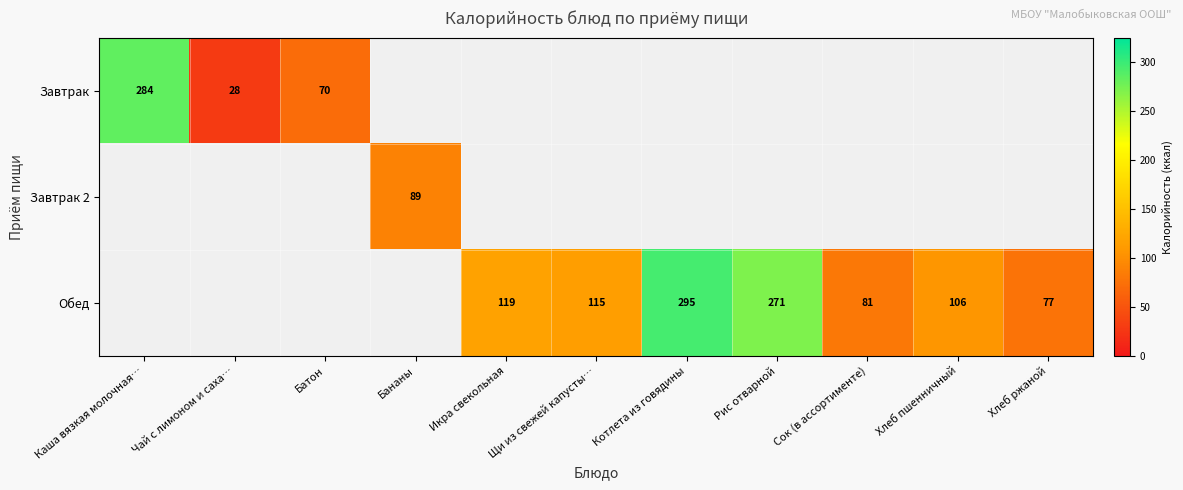

Between Чай с лимоном и саха… and Щи из свежей капусты…, which is larger?

Щи из свежей капусты…